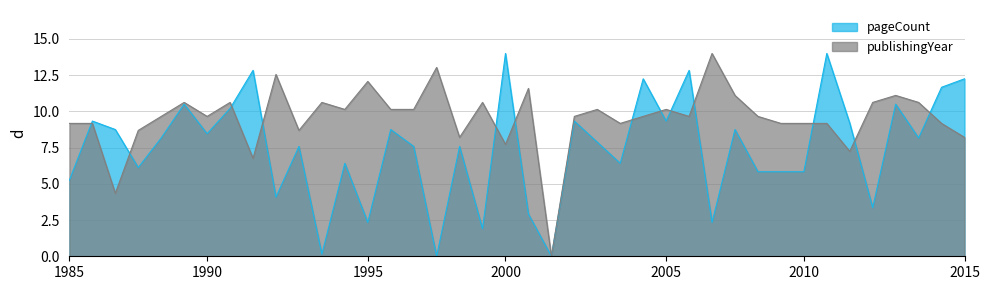

Where is the first local minimum for publishingYear?

9476